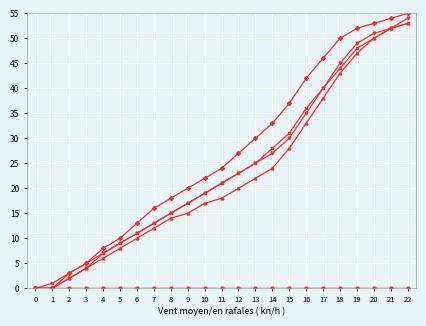

Reading right to left, transcribe all the data shown in this chart.

Jura: 0	0	0	0	0	0	0	0	0	0	0	0	0	0	0	0	0	0	0	0	0	0	0
Mittelland: 0	0	0	0	0	0	0	0	0	0	0	0	0	0	0	0	0	0	0	0	0	0	0
Alpennordflanke: 53	52	50	47	43	38	33	28	24	22	20	18	17	15	14	12	10	8	6	4	2	0	0
Westl.Zentralalpen: 54	52	51	49	45	40	35	30	27	25	23	21	19	17	15	13	11	9	7	4	2	0	0
Oestl.Zentralalpen: 55	54	53	52	50	46	42	37	33	30	27	24	22	20	18	16	13	10	8	5	3	0	0
Schweiz: 53	52	50	48	44	40	36	31	28	25	23	21	19	17	15	13	11	9	7	5	3	1	0